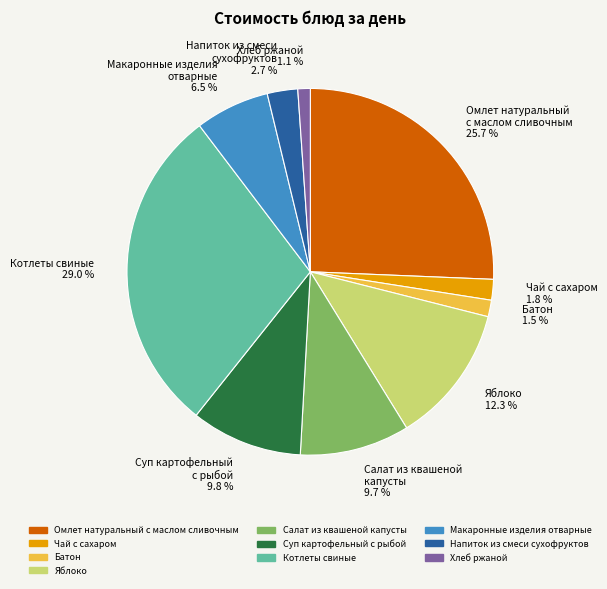

To the nearest percent, what is the average slice percentage?

10%